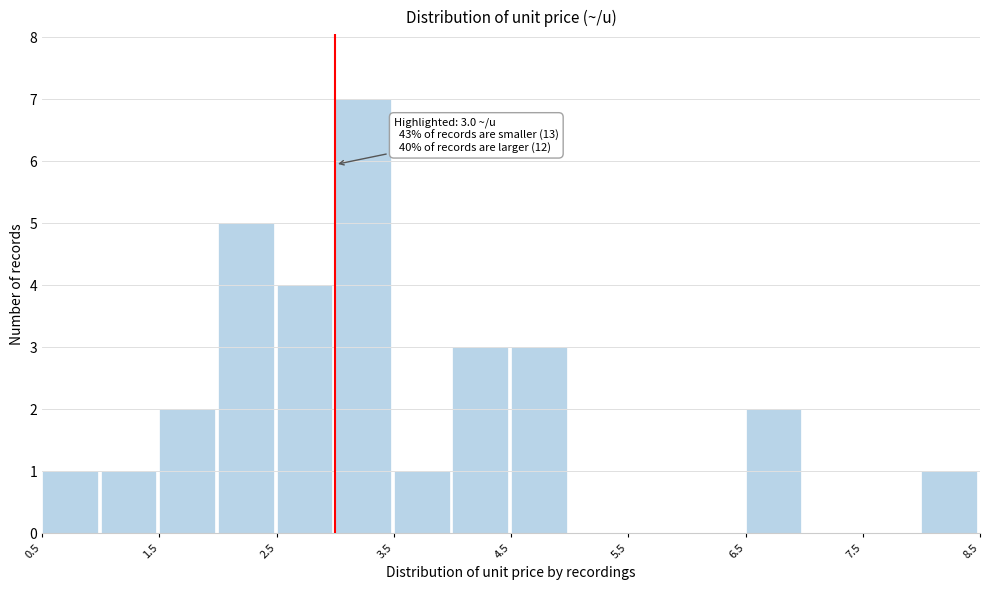

Which range on the x-axis has the tallest bar?

3.0 to 3.5